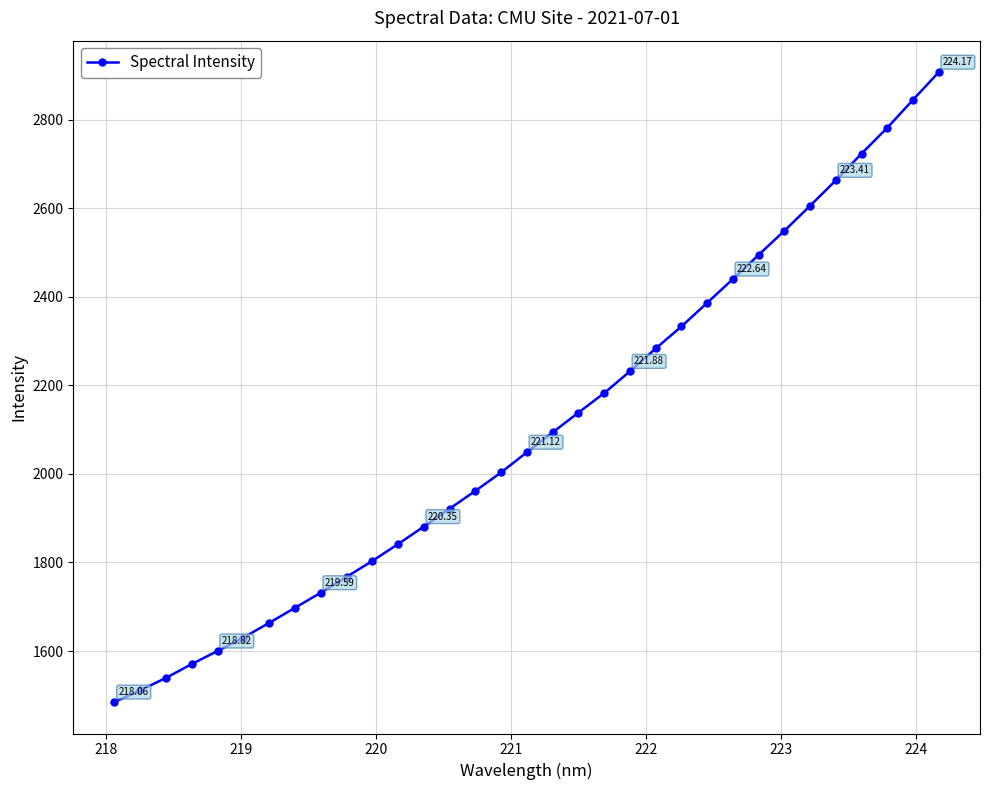

Count the number of categories in the chart.

33